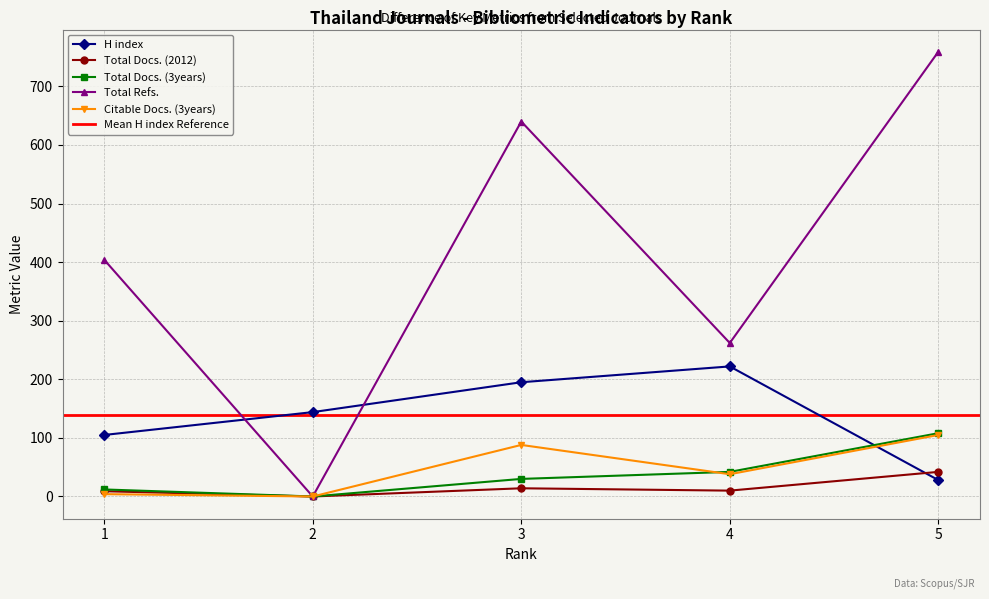

Is the value of Total Docs. (2012) at 5 greater than the value of H index at 1?

No